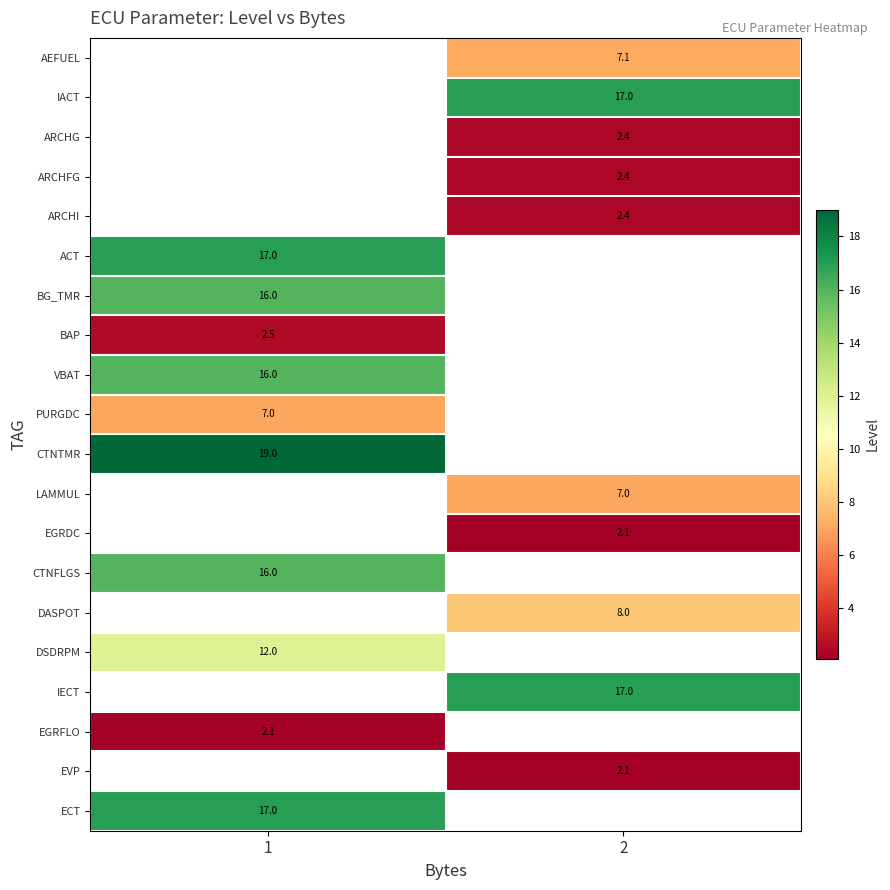

What is the highest value of the row_8 series?

16.0